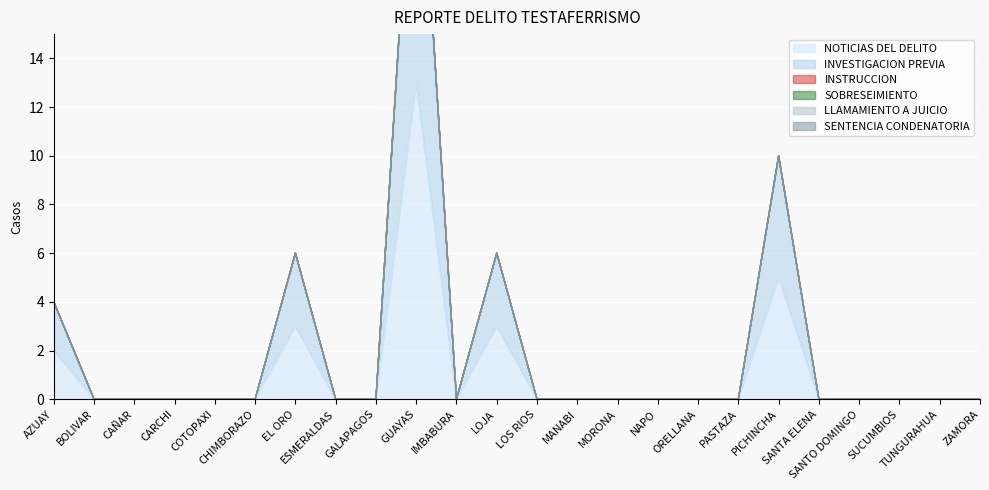

At how many categories does at least one series exceed 12?

1